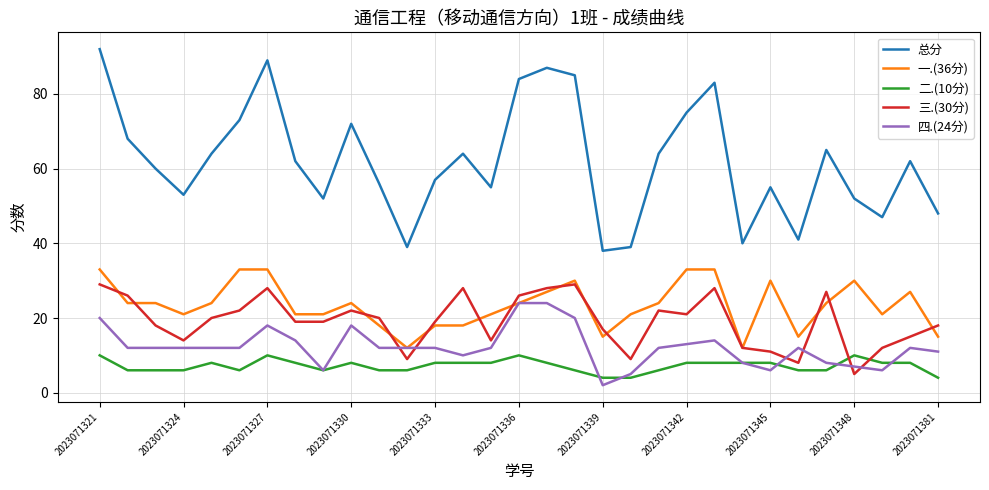

What is the maximum value shown in the chart?

92